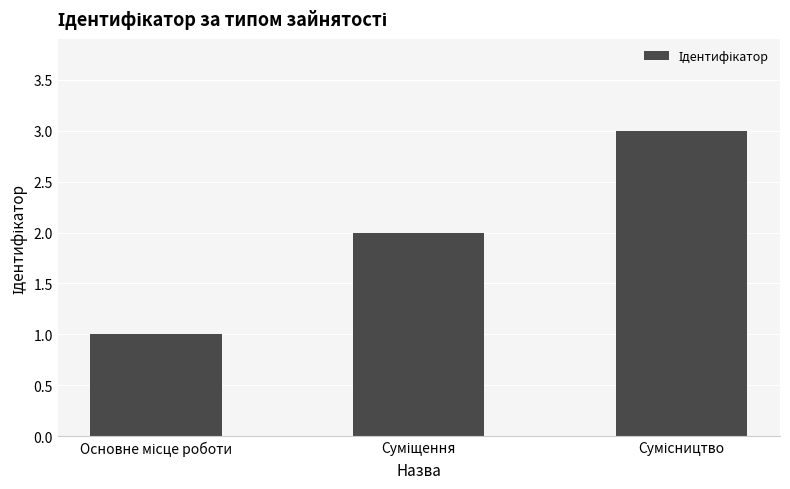

What is the sum of all values?

6